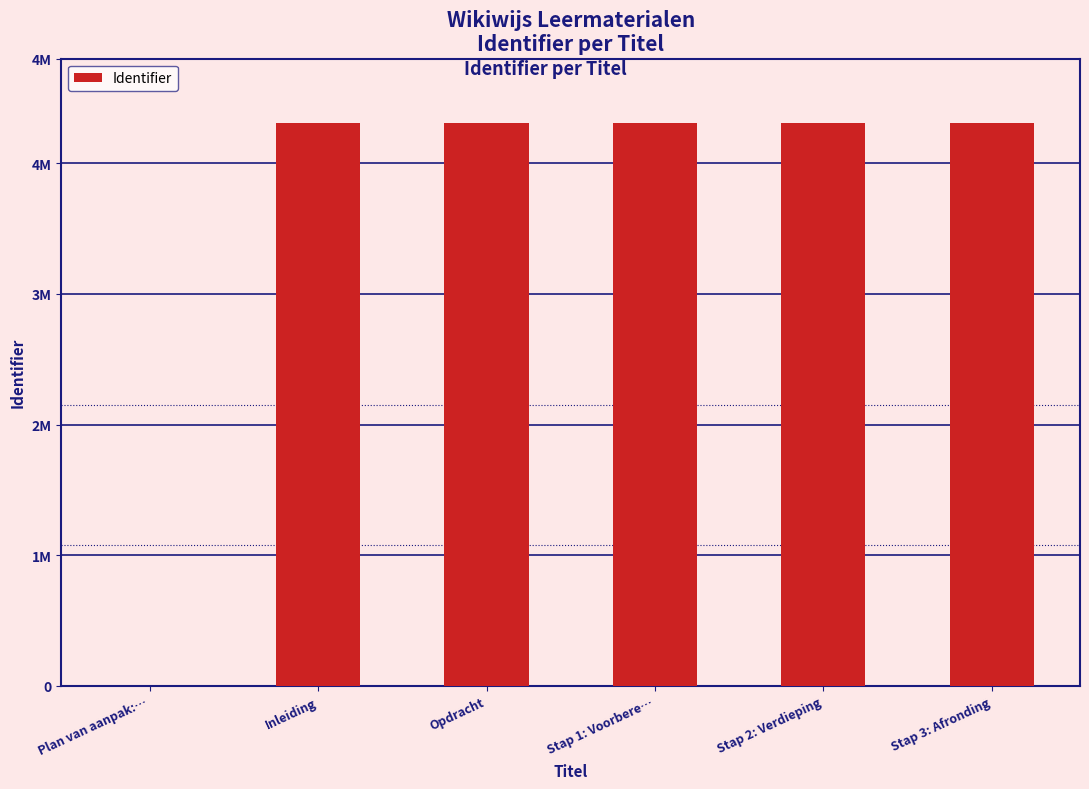

List the labels in order of value, smallest first.

Plan van aanpak:…, Opdracht, Stap 1: Voorbere…, Stap 2: Verdieping, Stap 3: Afronding, Inleiding